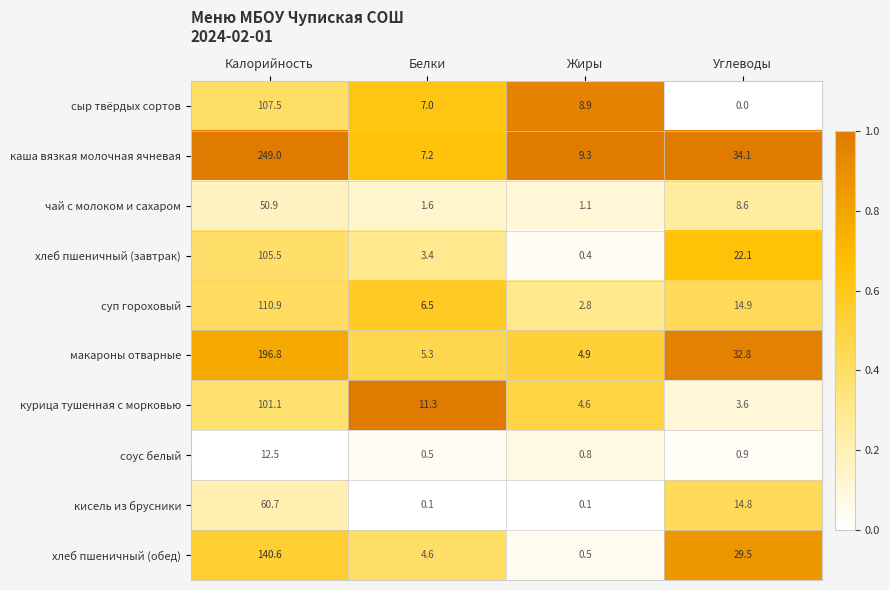

The хлеб пшеничный (обед) series shows 0.5 at Жиры. True or false?

True